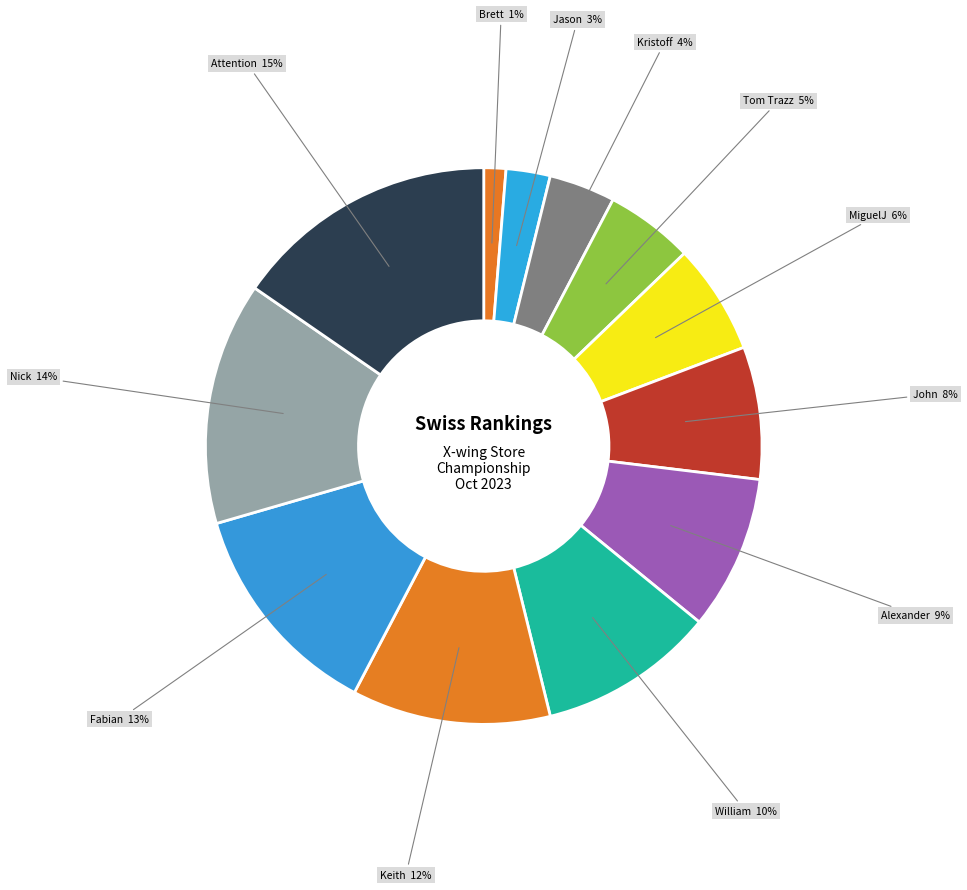

Count the number of slices in the pie.

12